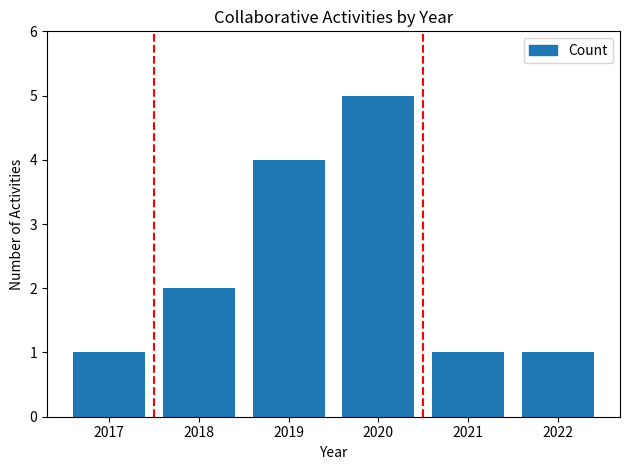

What is the sum of all values?

14